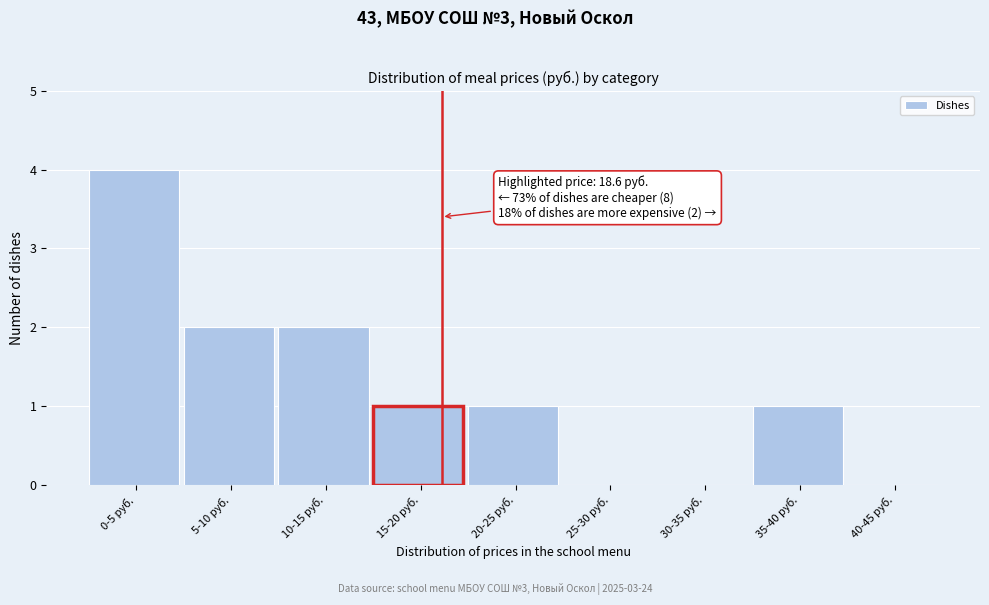

Reading left to right, extract all data points from this chart.

0-5 руб.=4	5-10 руб.=2	10-15 руб.=2	15-20 руб.=1	20-25 руб.=1	25-30 руб.=0	30-35 руб.=0	35-40 руб.=1	40-45 руб.=0